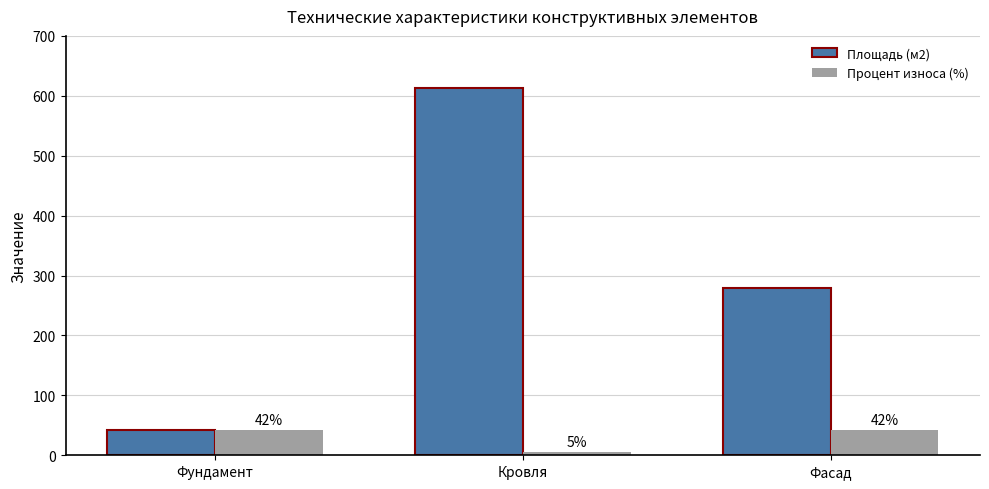

Is it true that Процент износа (%) equals 42.0 at Фасад?

True